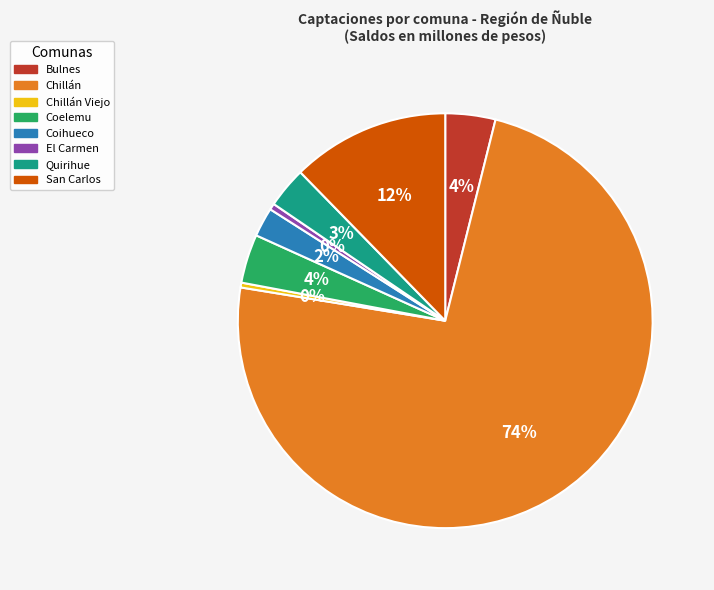

Is there any slice that represents more than half of the pie?

Yes